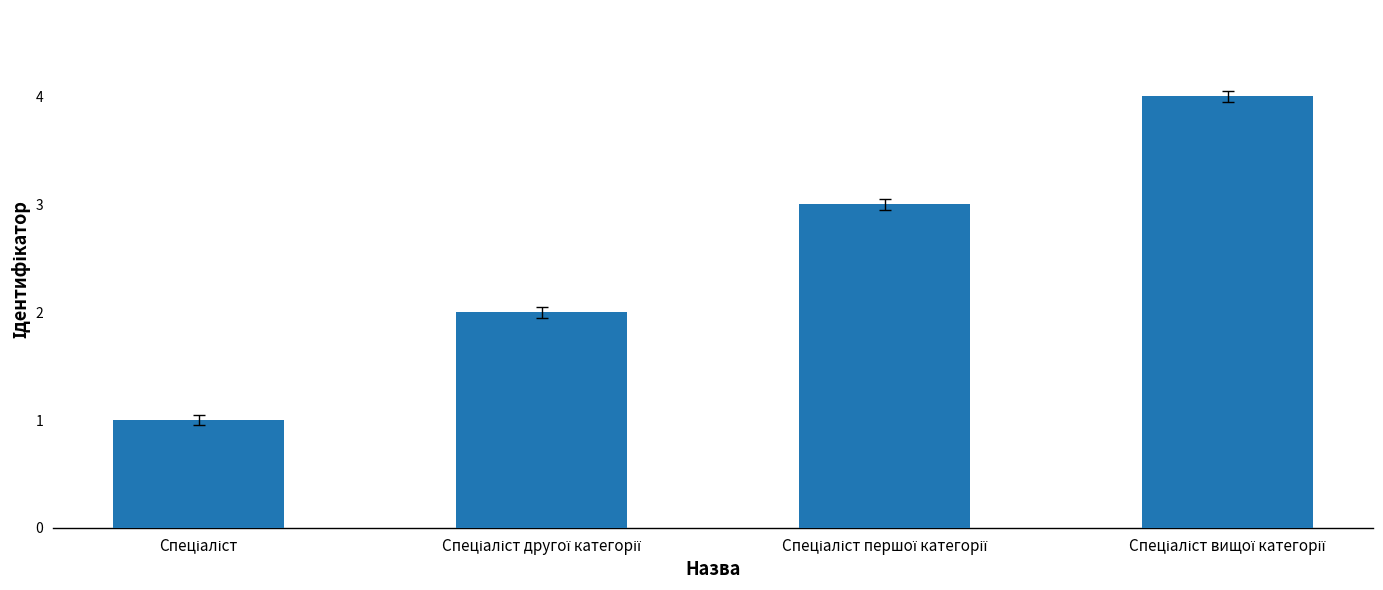

What is the greatest value displayed?

4